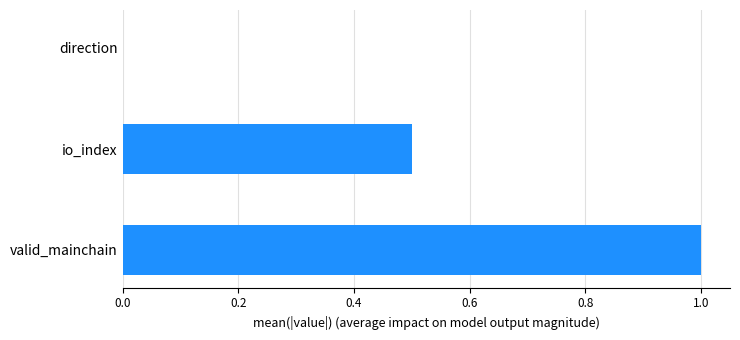

What is the approximate value at valid_mainchain?

1.0